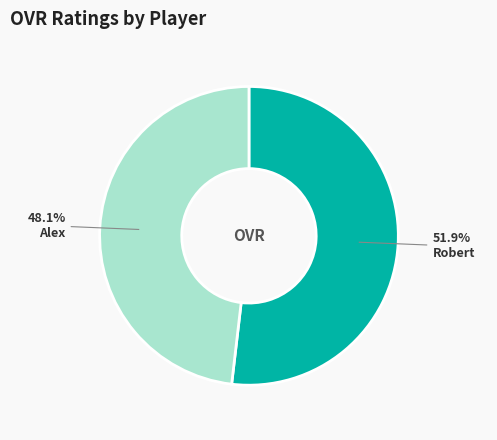

Which category has the biggest portion of the pie?

Robert